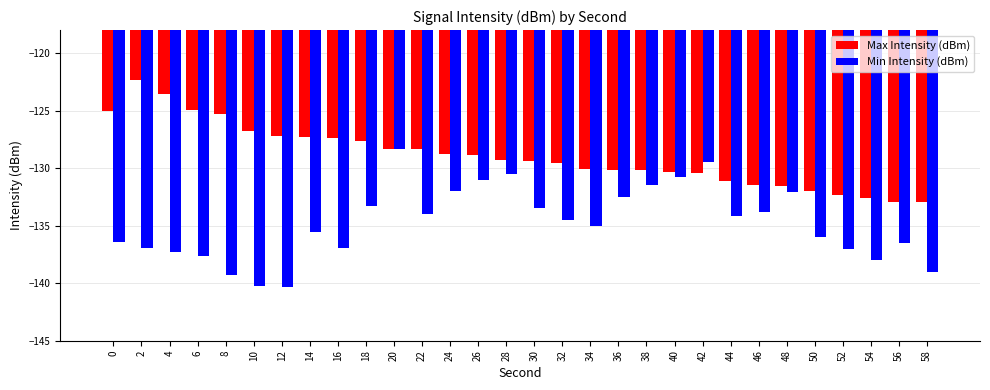

What is the greatest value displayed?

-122.3